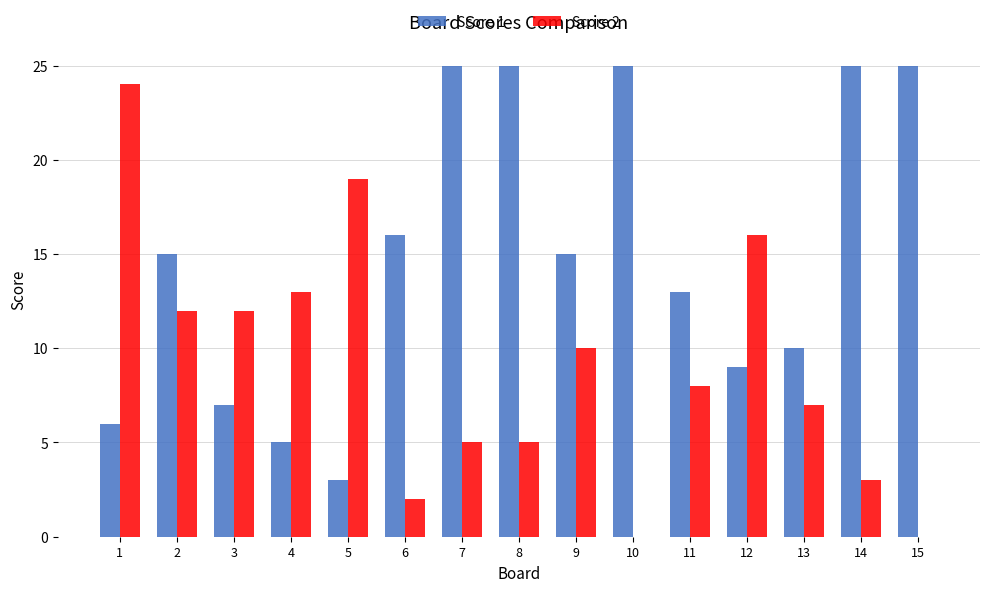

How many distinct data groups are displayed?

2